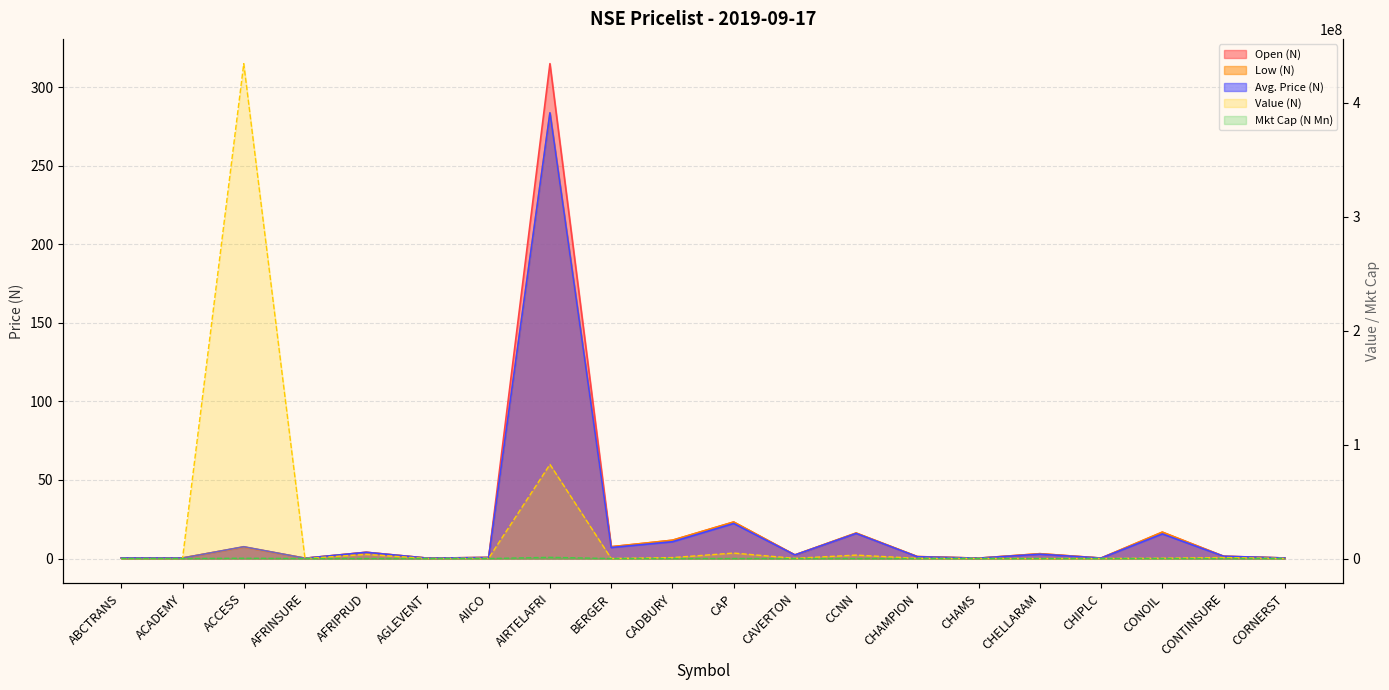

How many lines are shown in the chart?

5